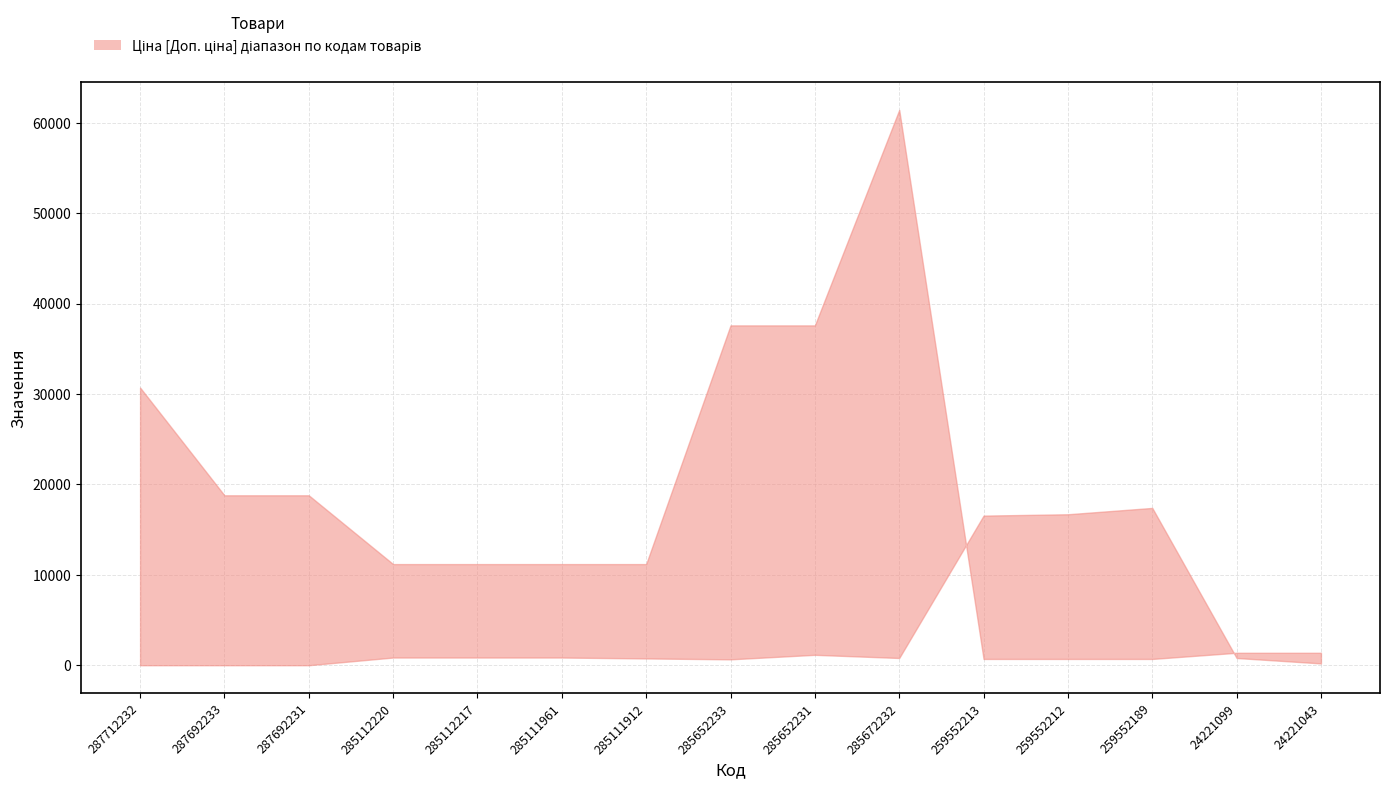

Where do Ціна and Залишок first cross each other?

285672232 and 259552213